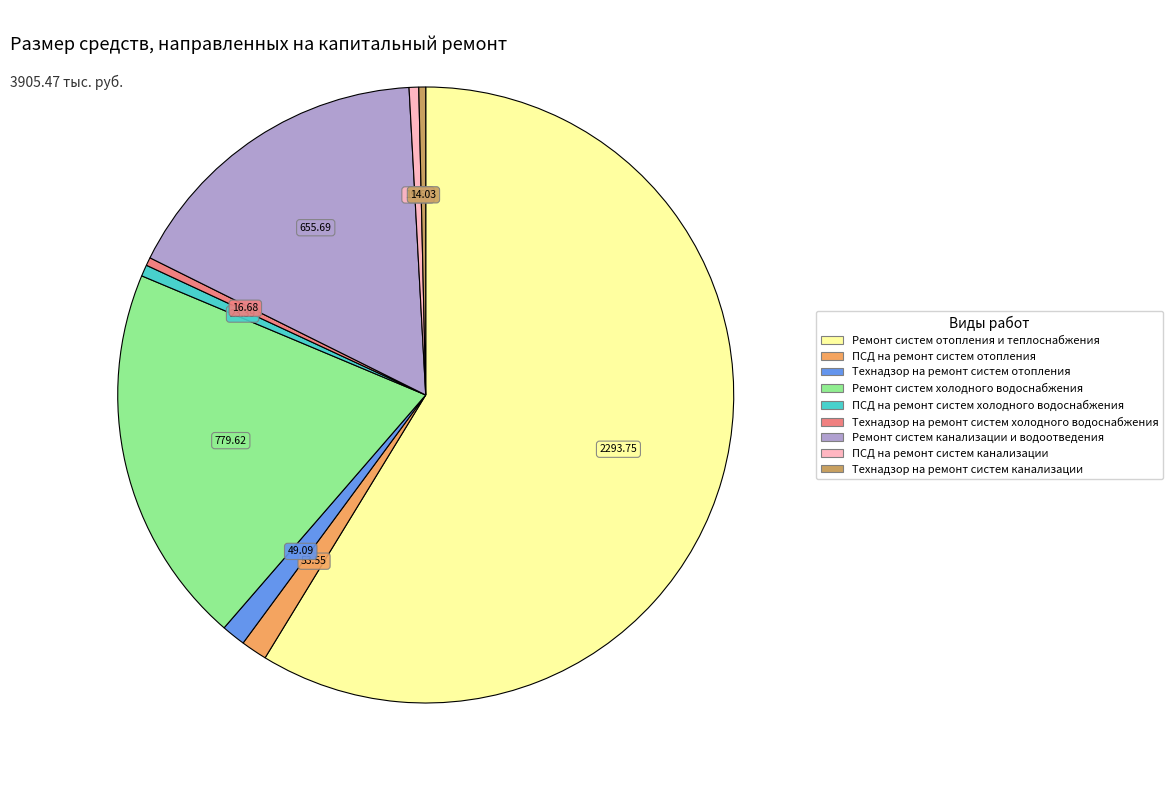

Is it true that ПСД на ремонт систем канализации is 14% of the pie?

False